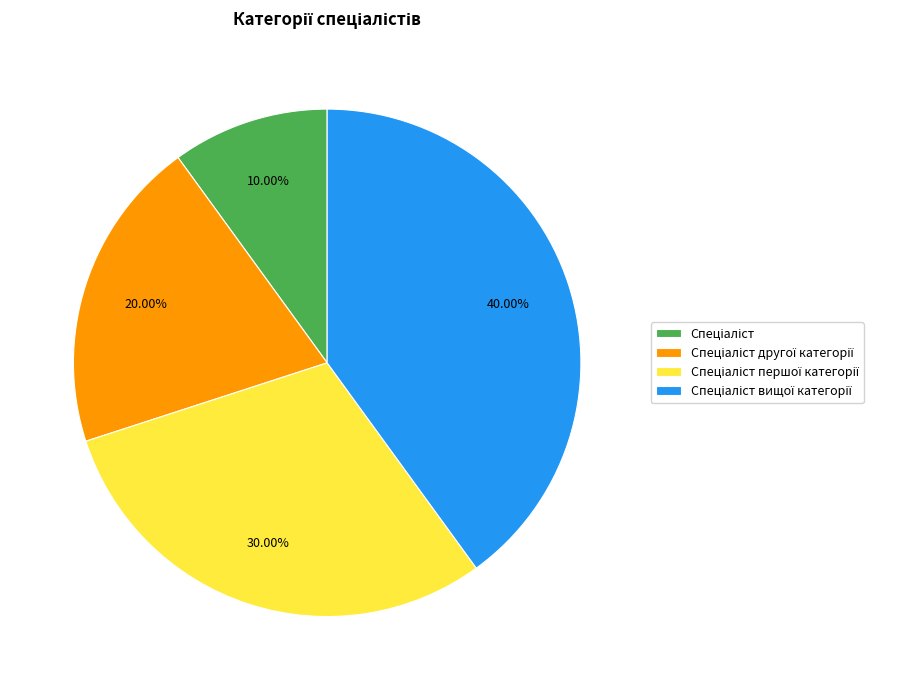

Is there any slice that represents more than half of the pie?

No